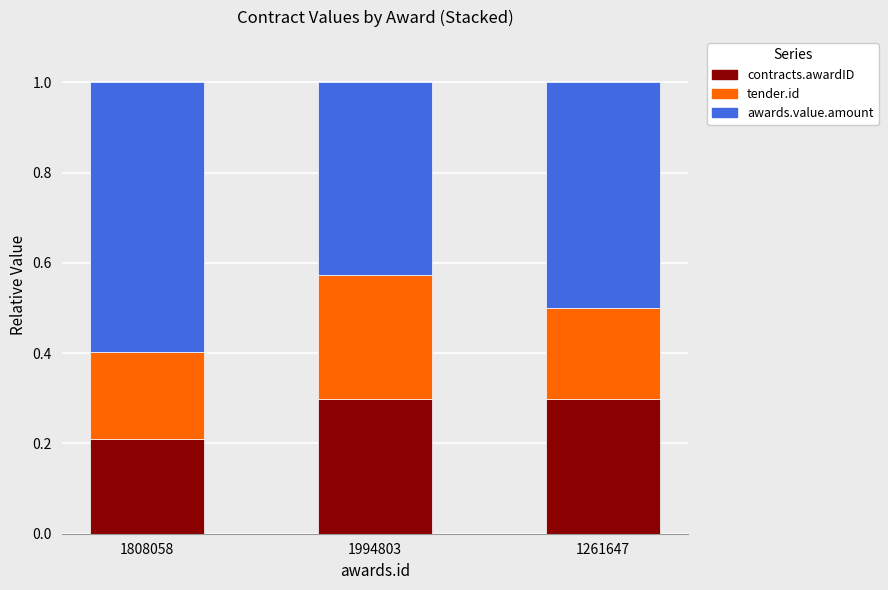

What is the sum of all contracts.awardID values?

0.8